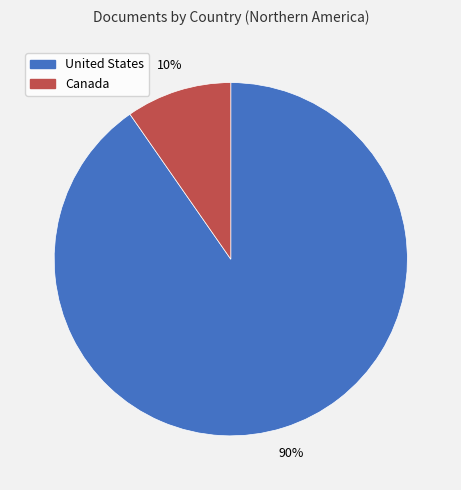

Which has a higher value, United States or Canada?

United States